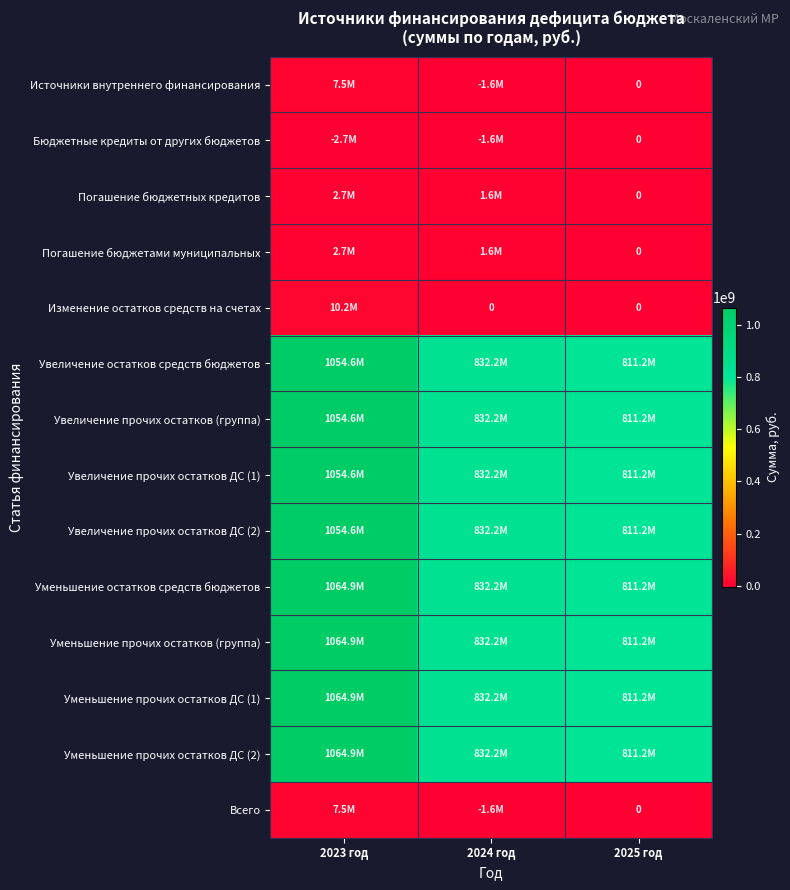

At which category does the chart reach its peak across all series?

2023 год